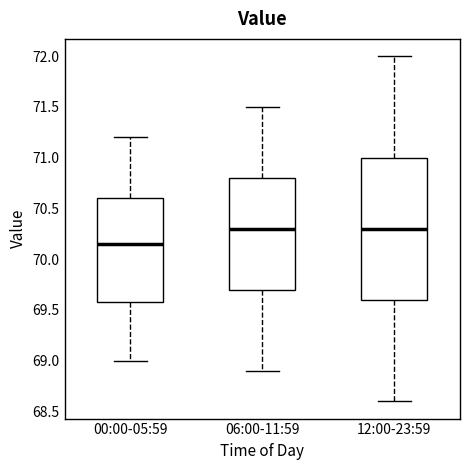

Comparing the boxes themselves (not the whiskers), which one is the tallest?

12:00-23:59